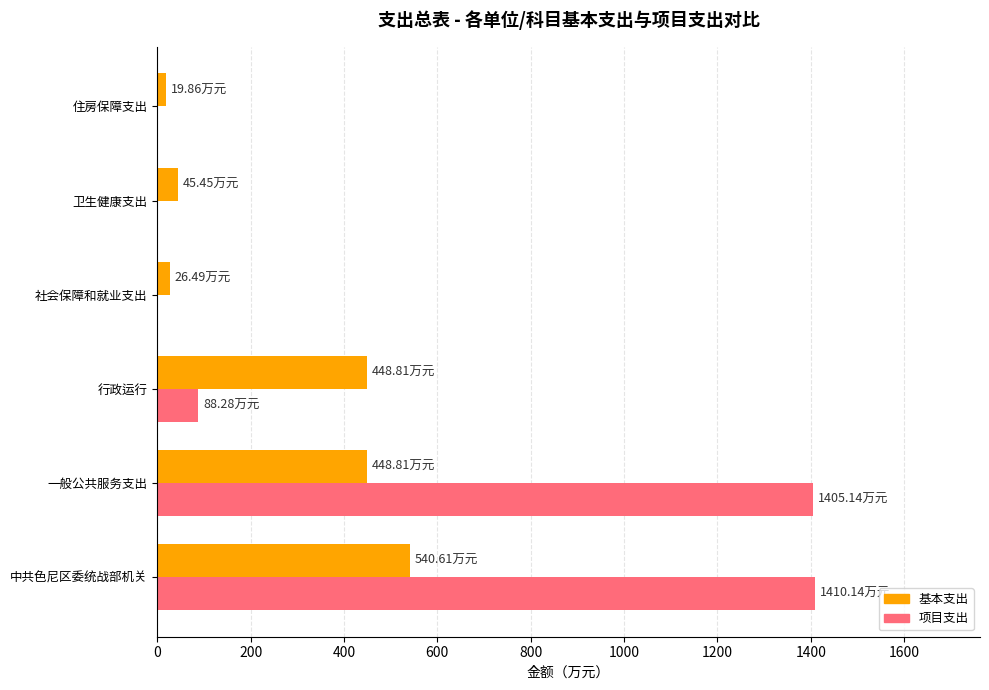

Between 中共色尼区委统战部机关 and 卫生健康支出, which series saw the biggest shift?

项目支出